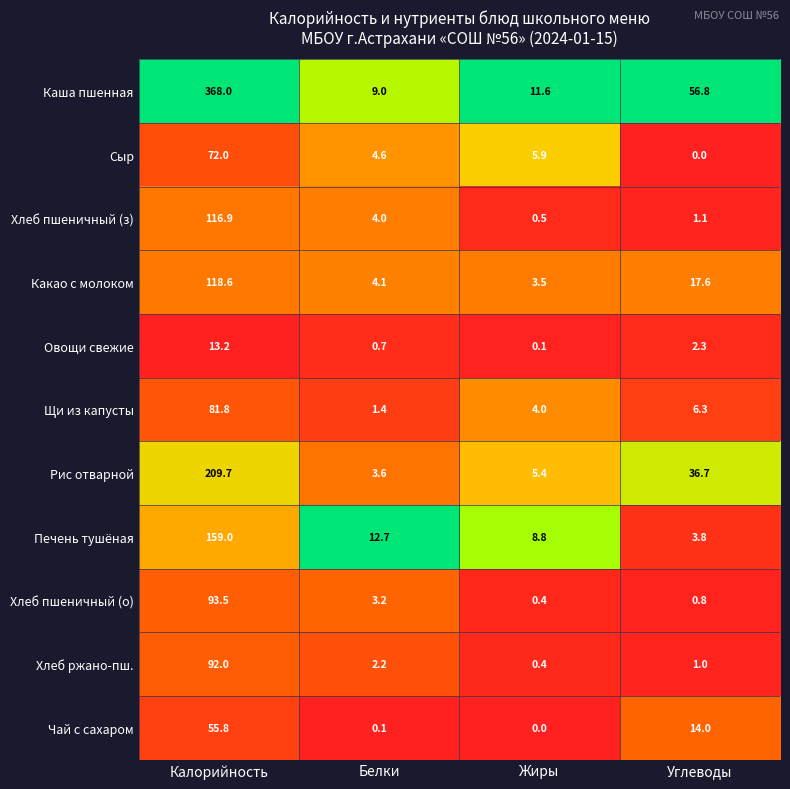

What is the sum of the Печень тушёная values at Белки and Жиры?

21.5